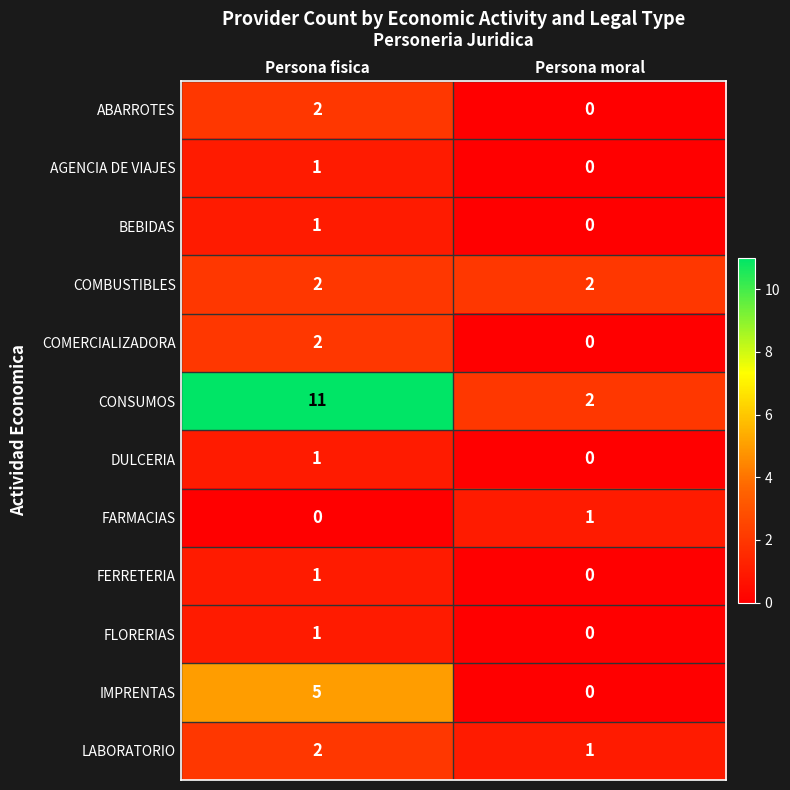

Reading right to left, extract all data points from this chart.

ABARROTES: 0	2
AGENCIA DE VIAJES: 0	1
BEBIDAS: 0	1
COMBUSTIBLES: 2	2
COMERCIALIZADORA: 0	2
CONSUMOS: 2	11
DULCERIA: 0	1
FARMACIAS: 1	0
FERRETERIA: 0	1
FLORERIAS: 0	1
IMPRENTAS: 0	5
LABORATORIO: 1	2